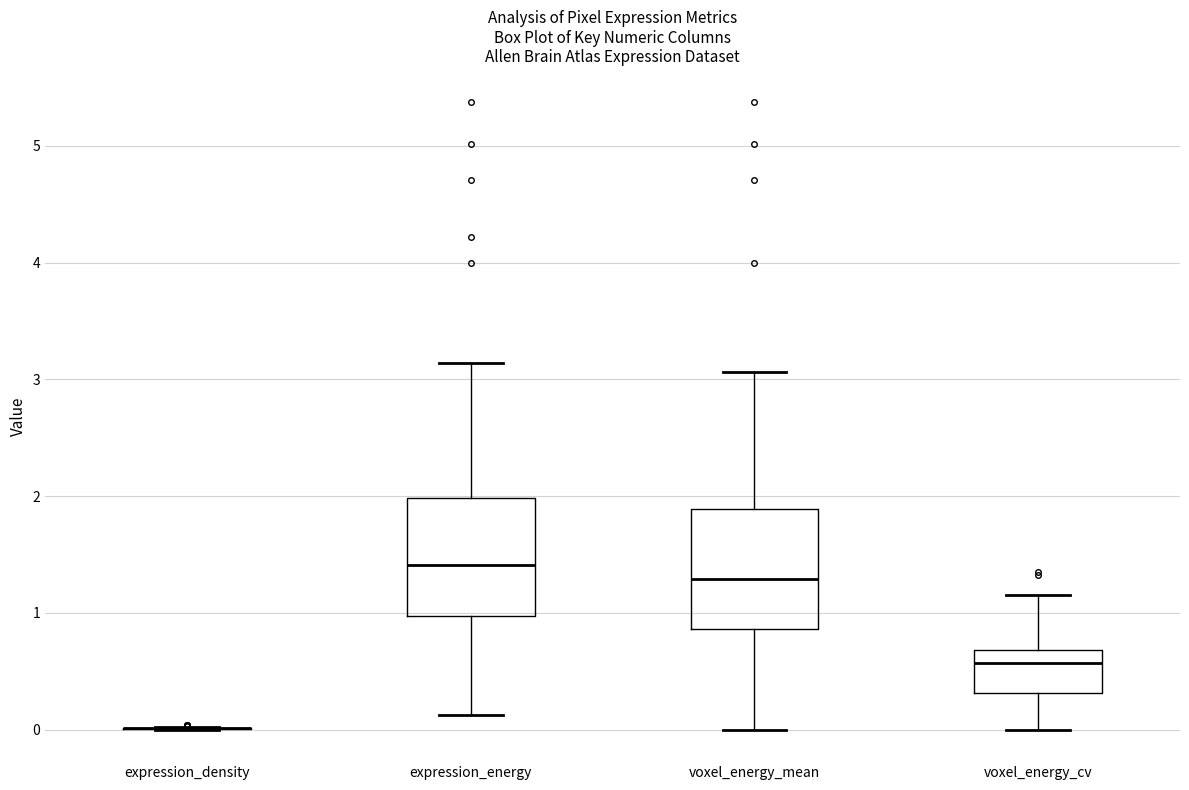

Reading left to right, read every box against the y-axis: the position of its median line, the range the box covers, and the ends of its whiskers. The values are not printed on the chart, so give them approximately, as read against the axis.

expression_density: box collapsed to a line at 0.0, whiskers 0.0 to 0.0
expression_energy: median 1.4, box 1.0 to 2.0, whiskers 0.1 to 3.1
voxel_energy_mean: median 1.3, box 0.9 to 1.9, whiskers 0.0 to 3.1
voxel_energy_cv: median 0.6, box 0.3 to 0.7, whiskers 0.0 to 1.2